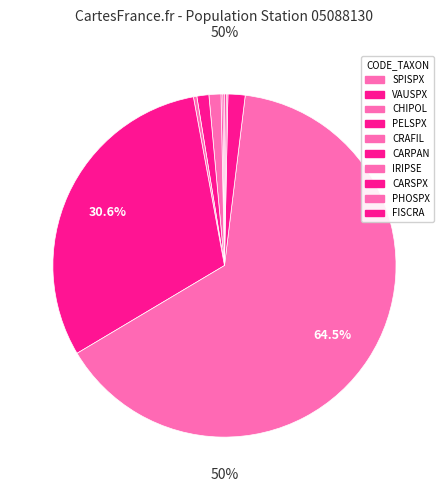

Is IRIPSE the majority of the pie?

Yes